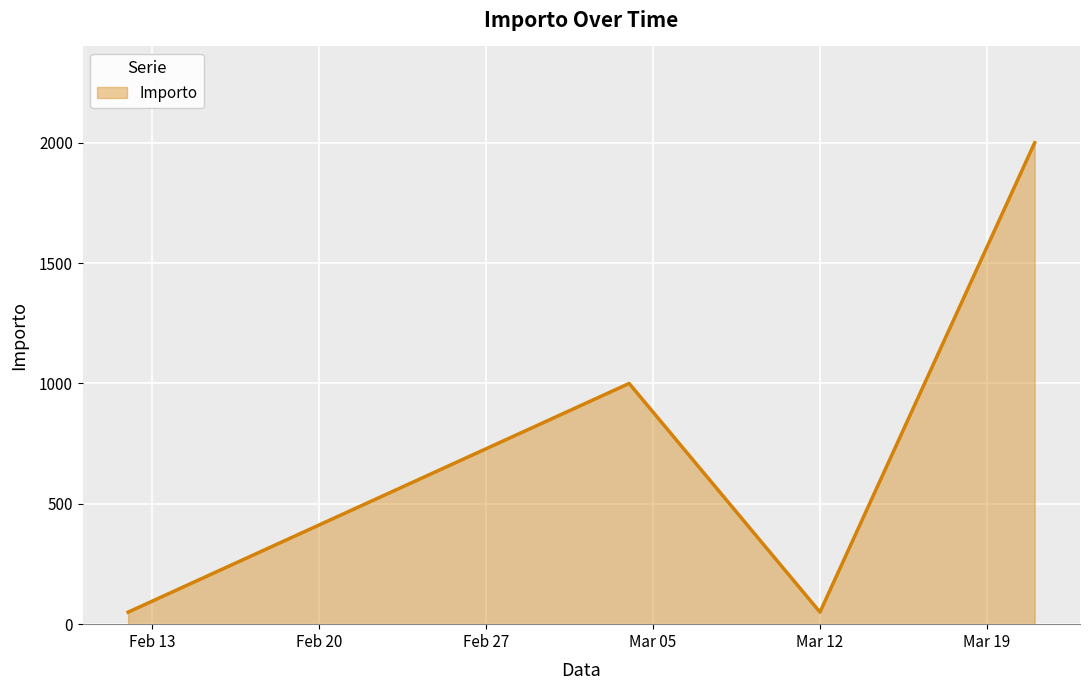

Count the number of data series in this chart.

1